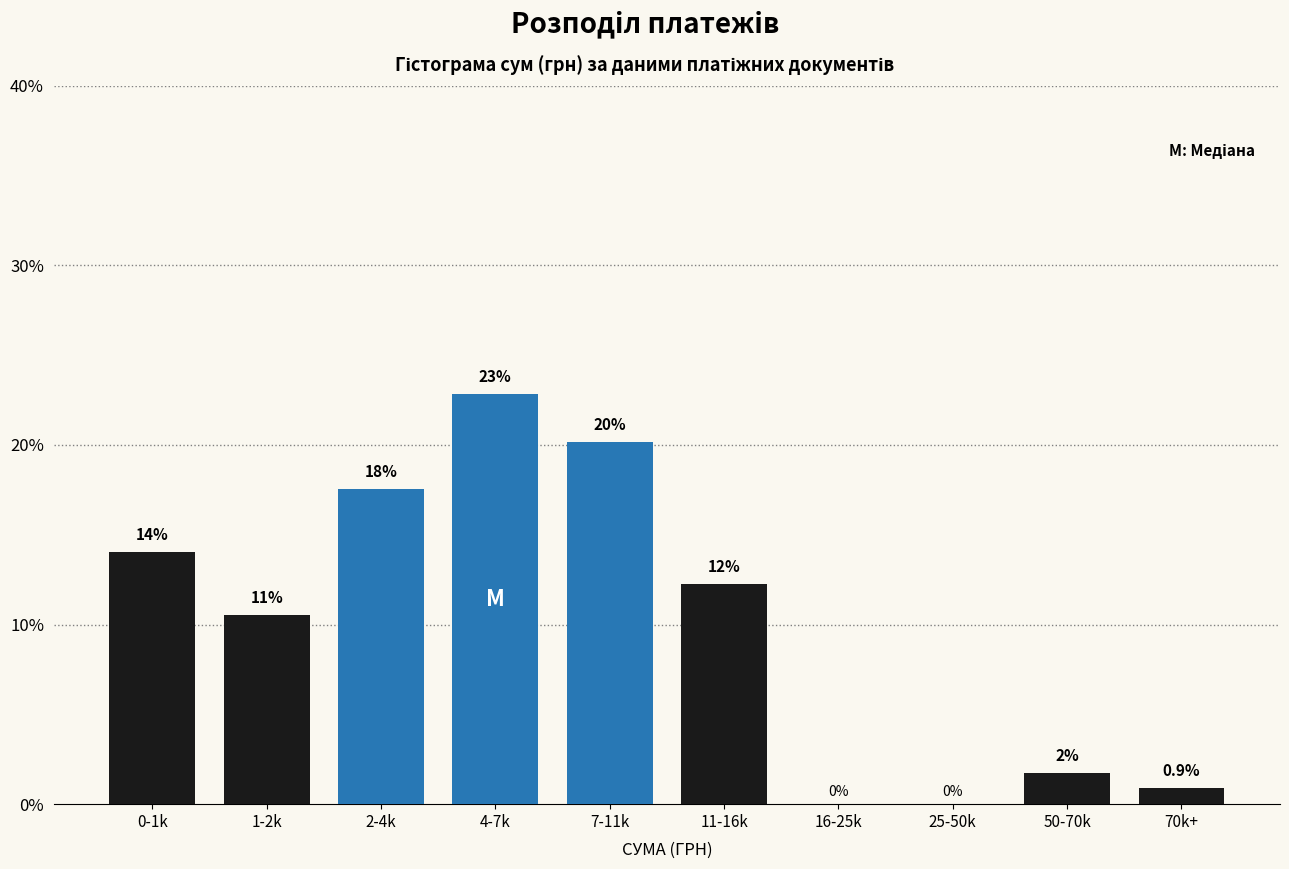

Are the bars horizontal?

No